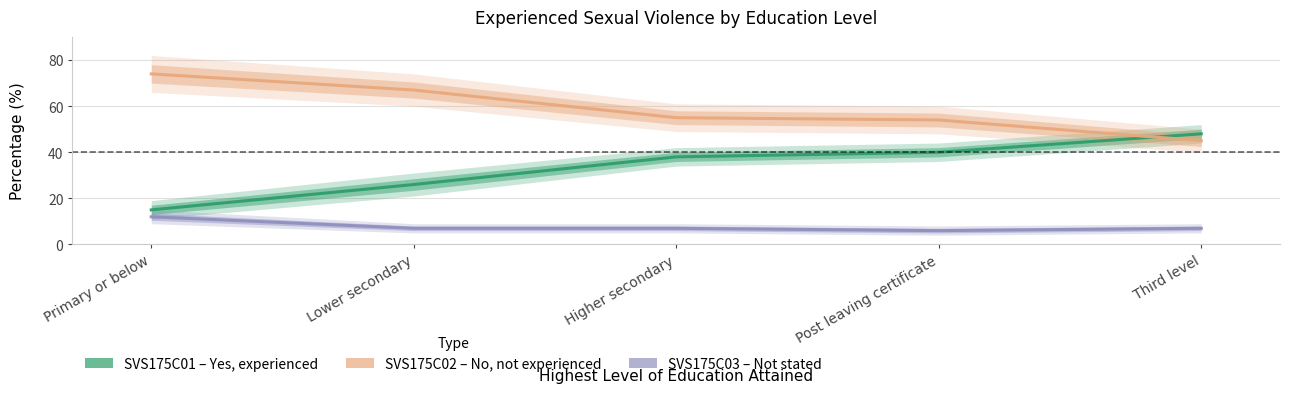

What is the label of the 2nd point from the right?

Post leaving certificate